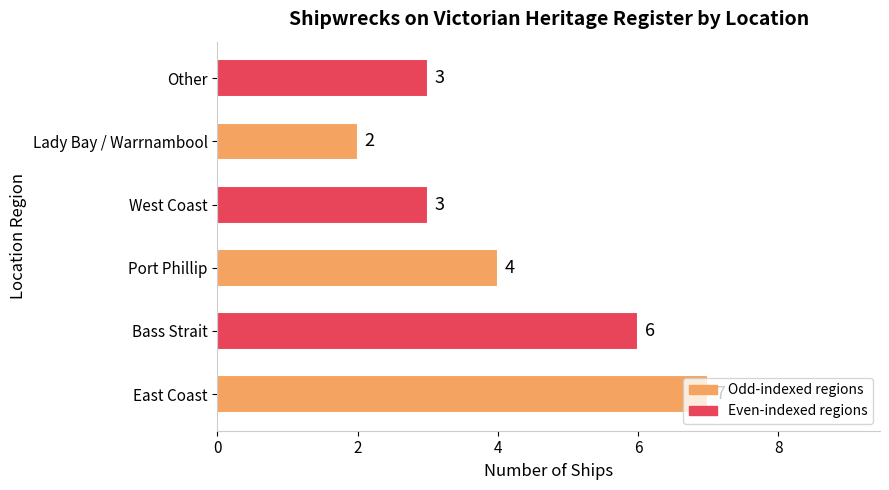

The value at Bass Strait is 6. True or false?

True